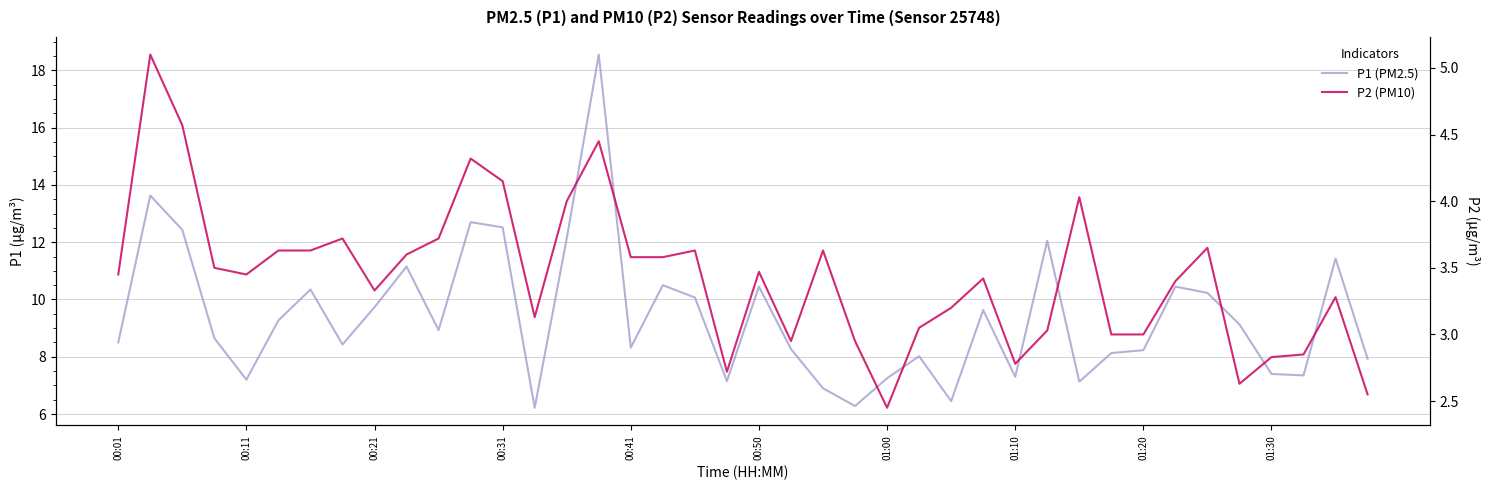

The value of P1 (PM2.5) at 13 is 10.7. True or false?

False